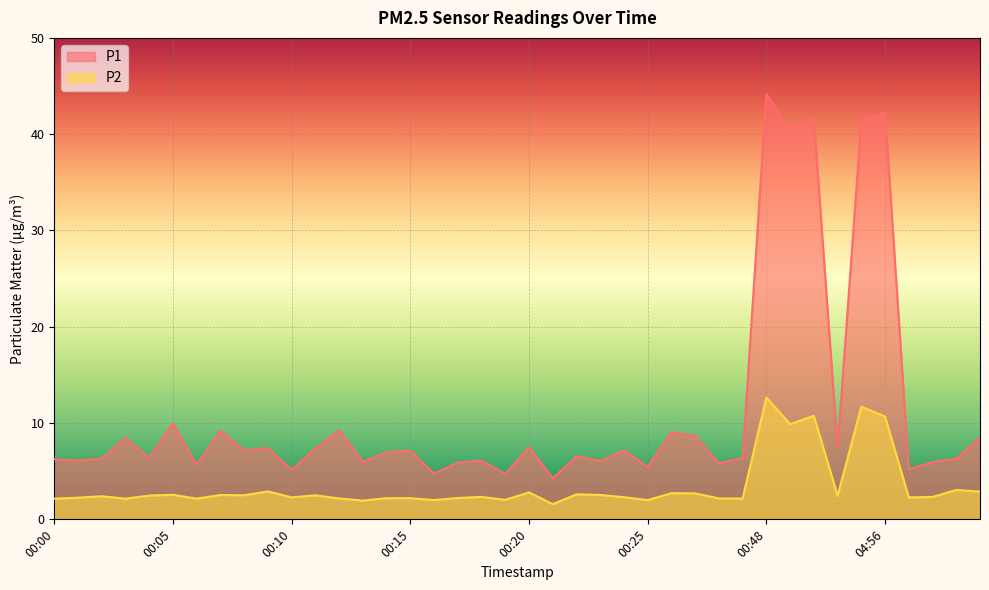

The value of P1 at 00:06 is 5.7. True or false?

True